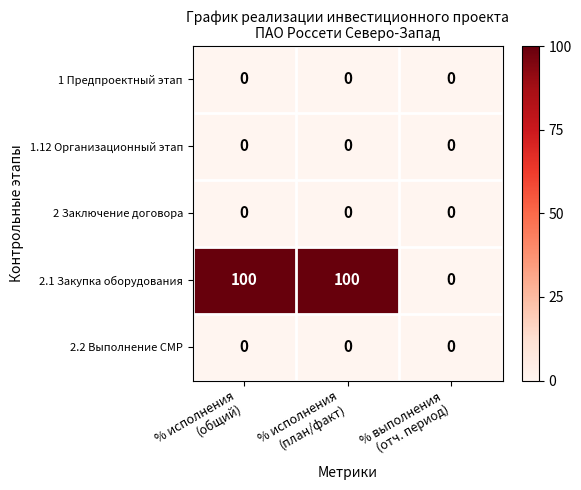

Which series has the largest range (max minus min)?

2.1 Закупка оборудования